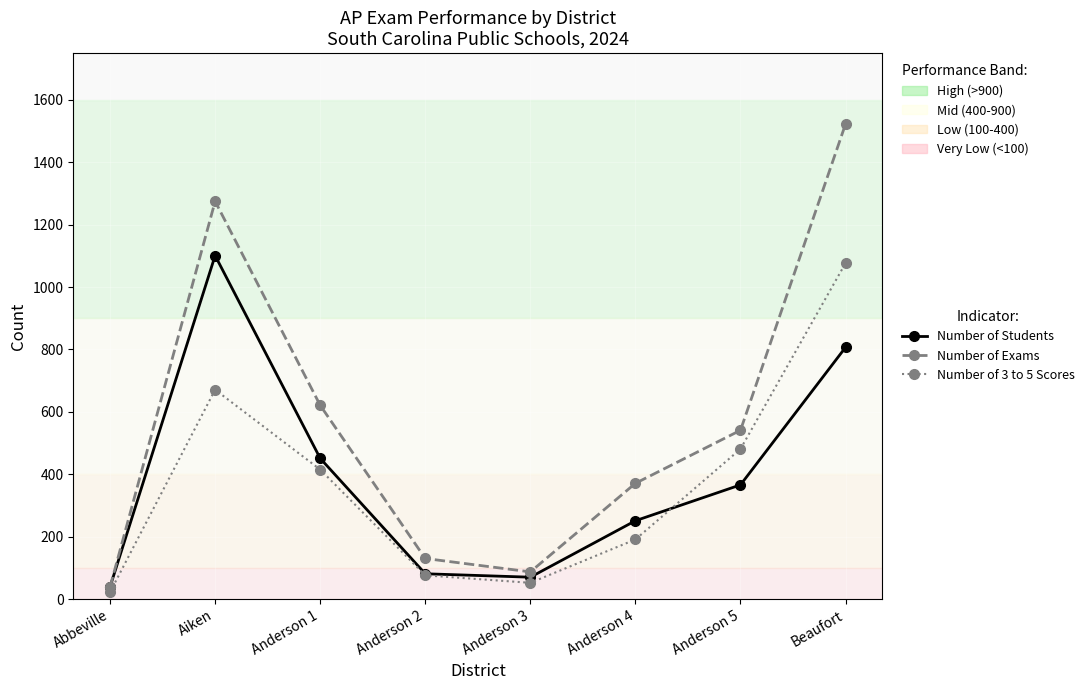

What is the difference between the maximum and second lowest values in the Number of Students series?

1031